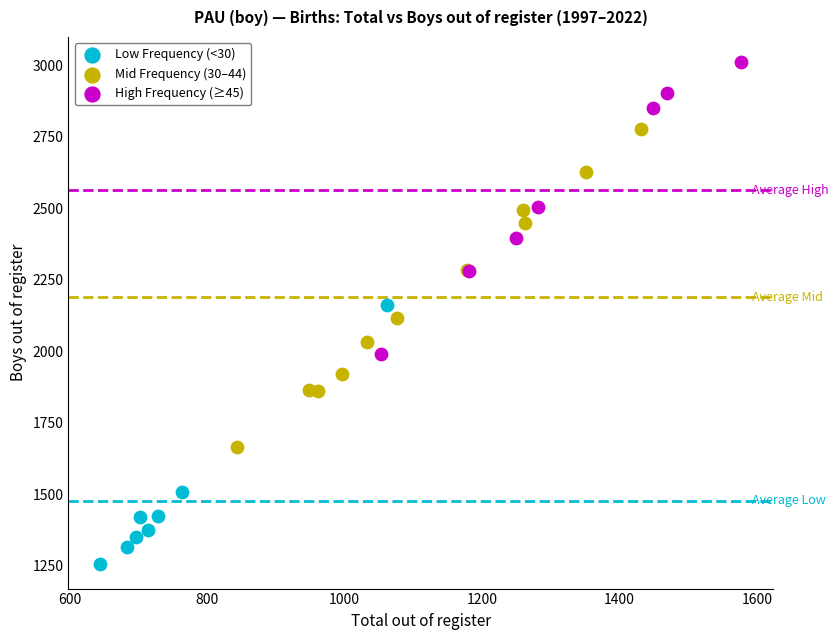

Which series contains the lowest Y value?

Low Frequency (<30)